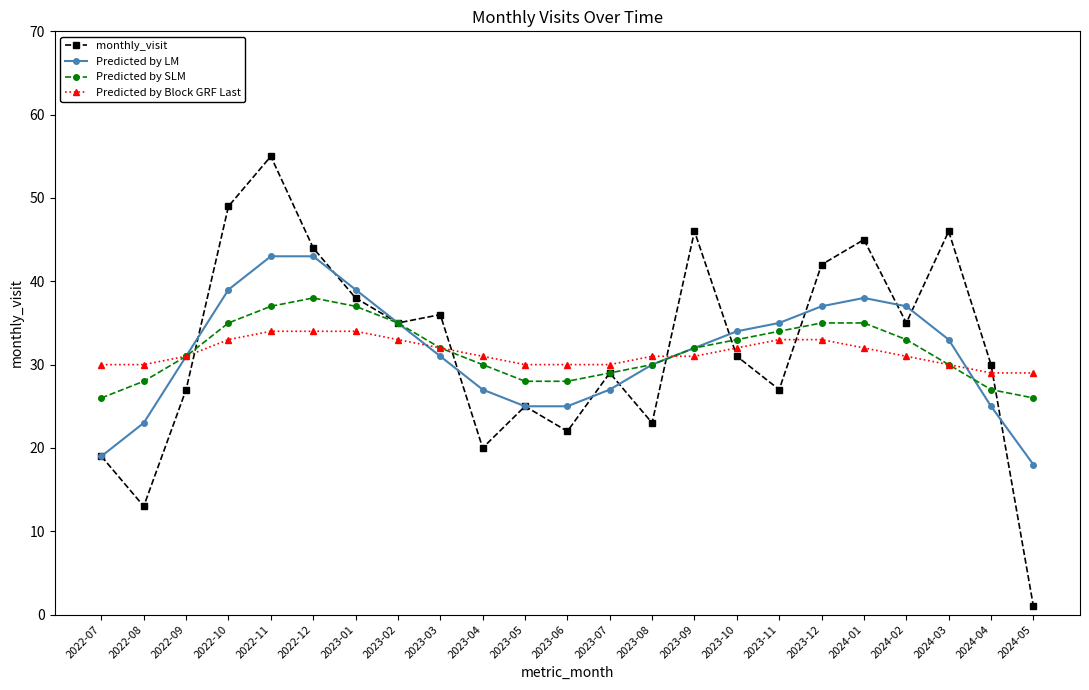

Is it true that monthly_visit equals 46 at 2024-03?

True